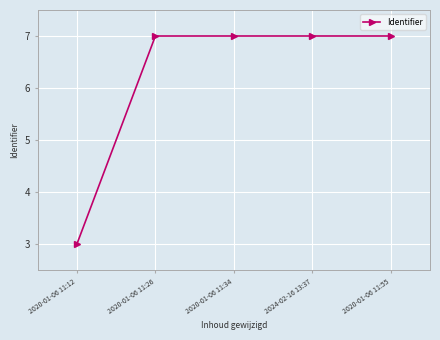

How many lines are shown in the chart?

1